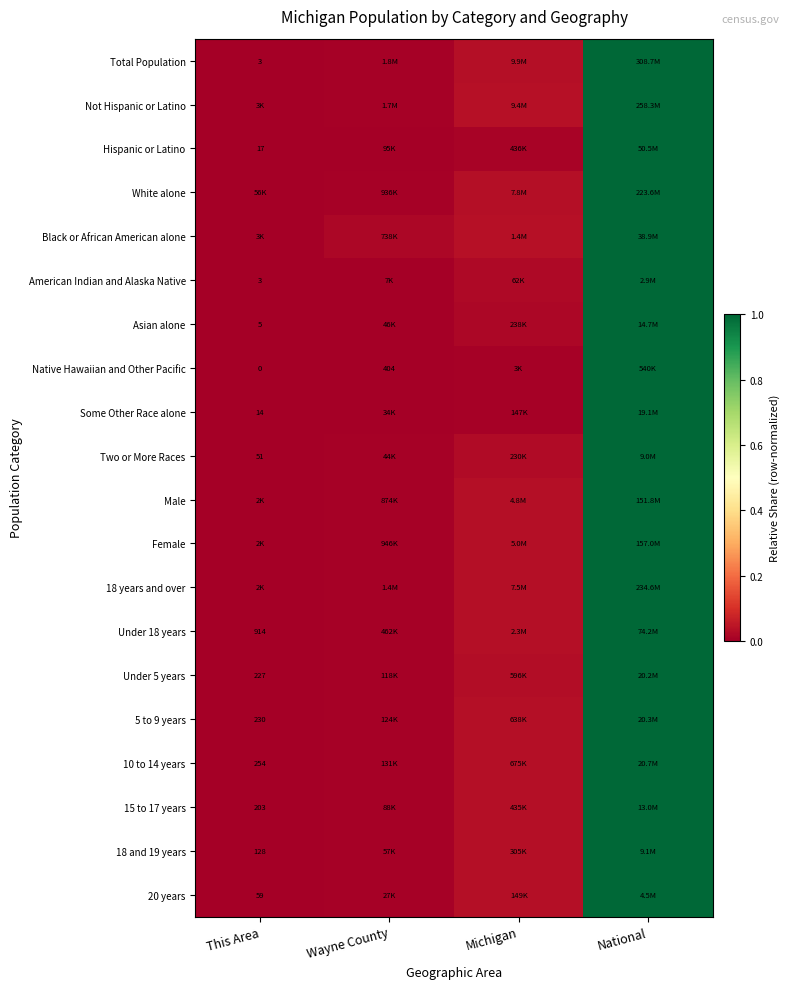

Is it true that Hispanic or Latino equals 0.0 at Wayne County?

False